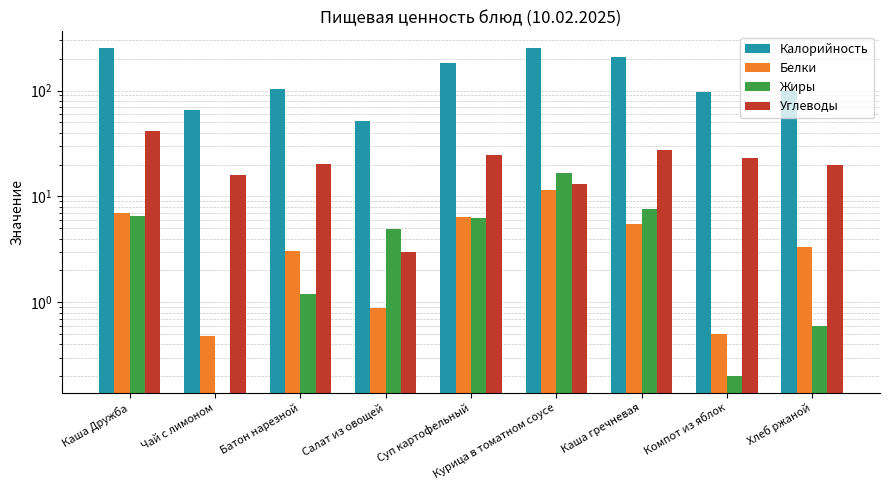

How many series are shown in this chart?

4